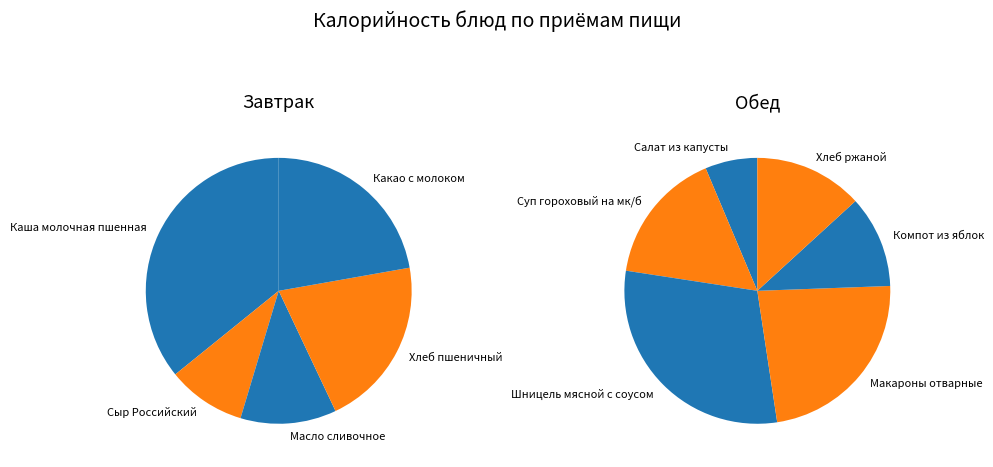

Does any single category account for the majority?

No